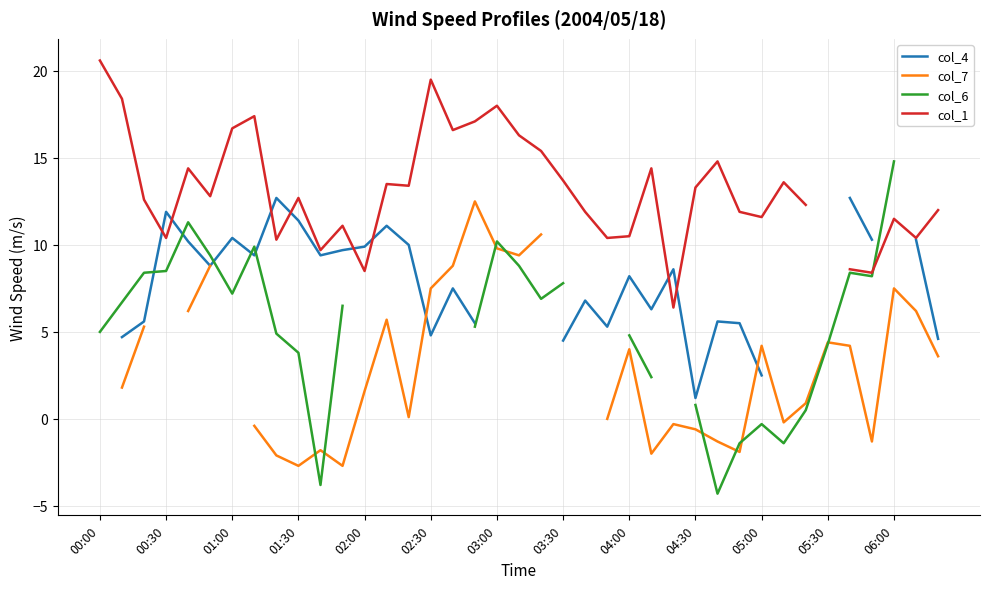

Is the value of col_4 at 05:00 greater than the value of col_6 at 26?

No